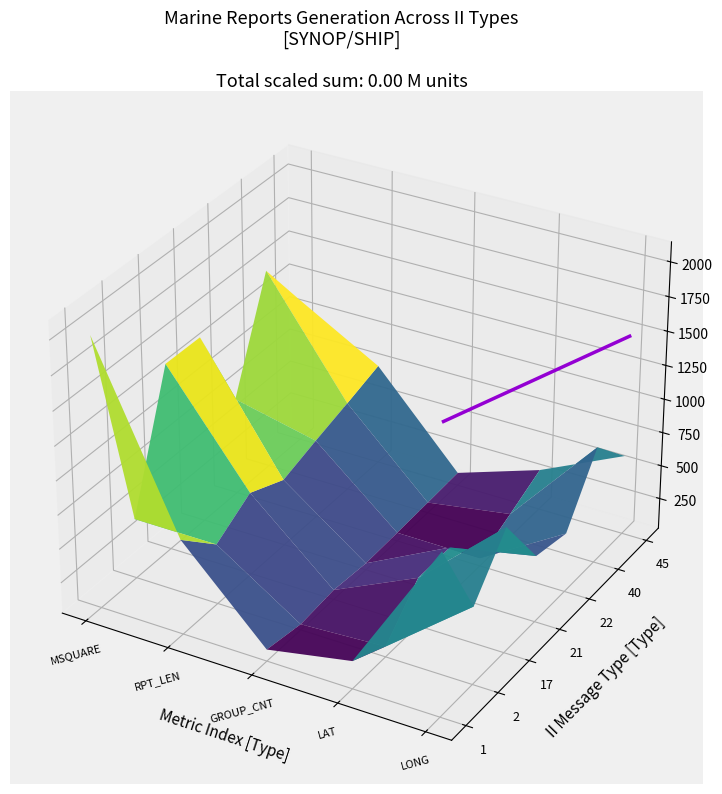

Is it true that the value at MSQUARE is 0.0?

False